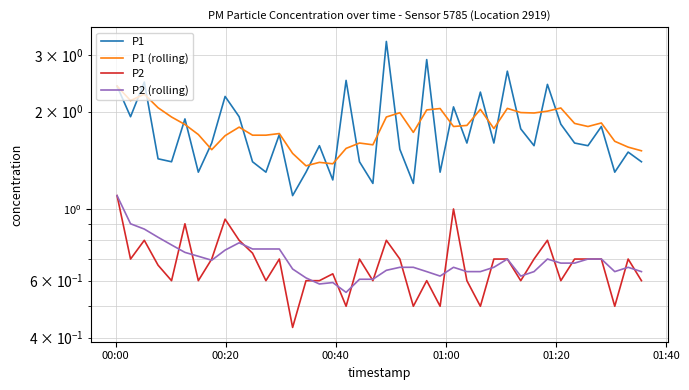

What is the value of the P2 point at the 18th from the left?

0.5